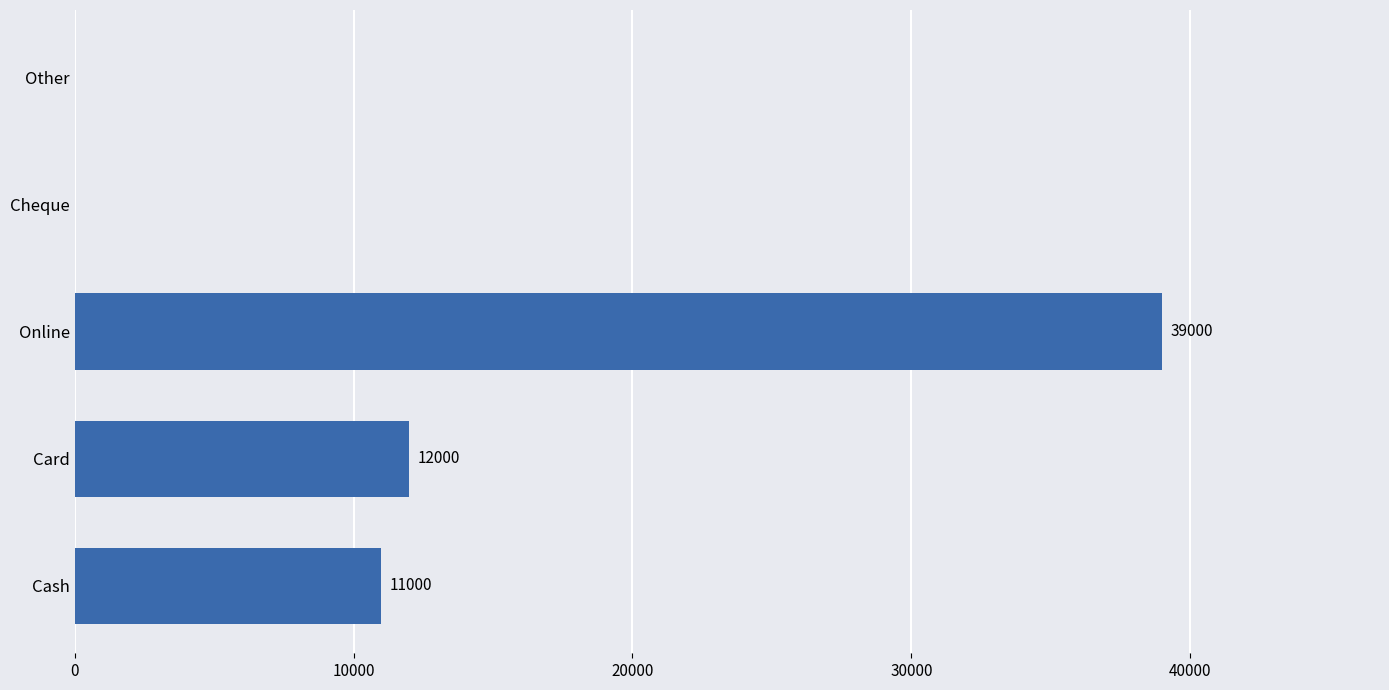

At which category does the chart reach its peak across all series?

Online